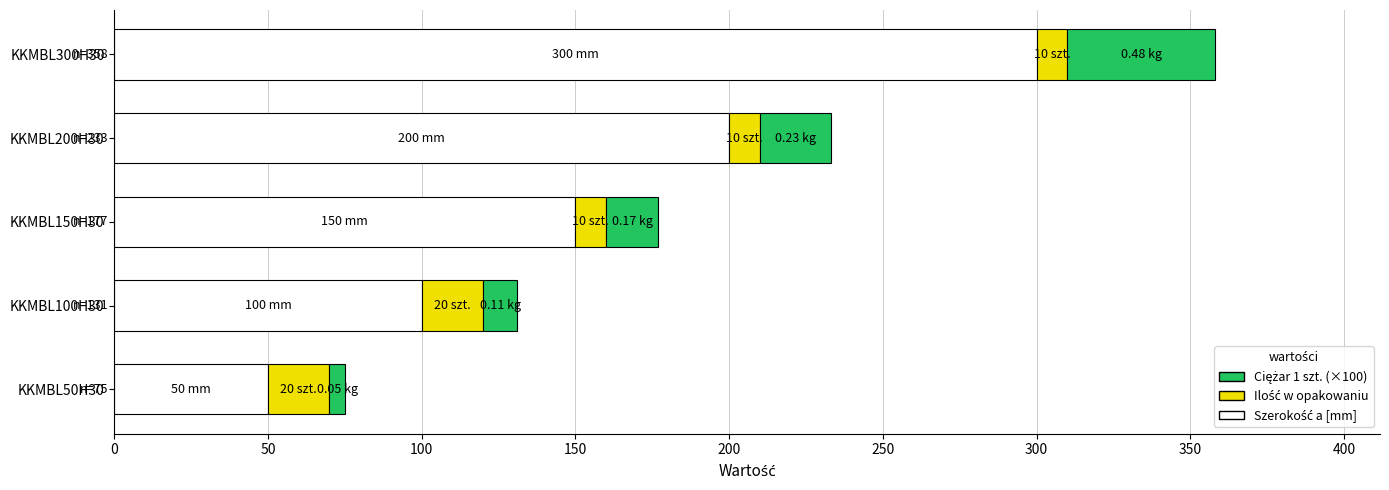

How many categories are shown in the chart?

5